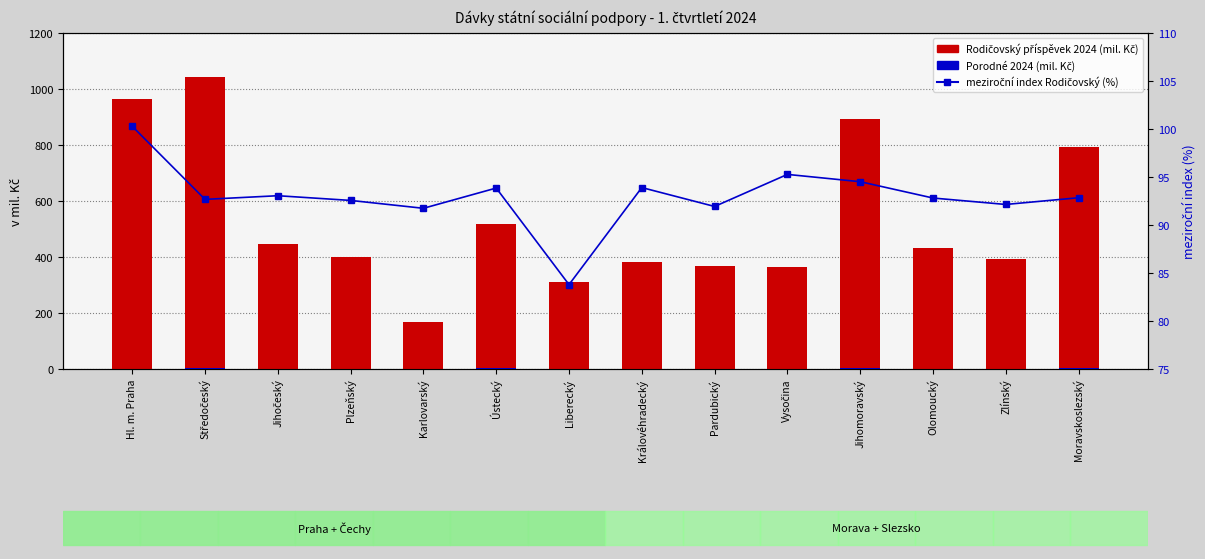

What is the approximate value of meziroční index Rodičovský (%) at Liberecký?

83.8